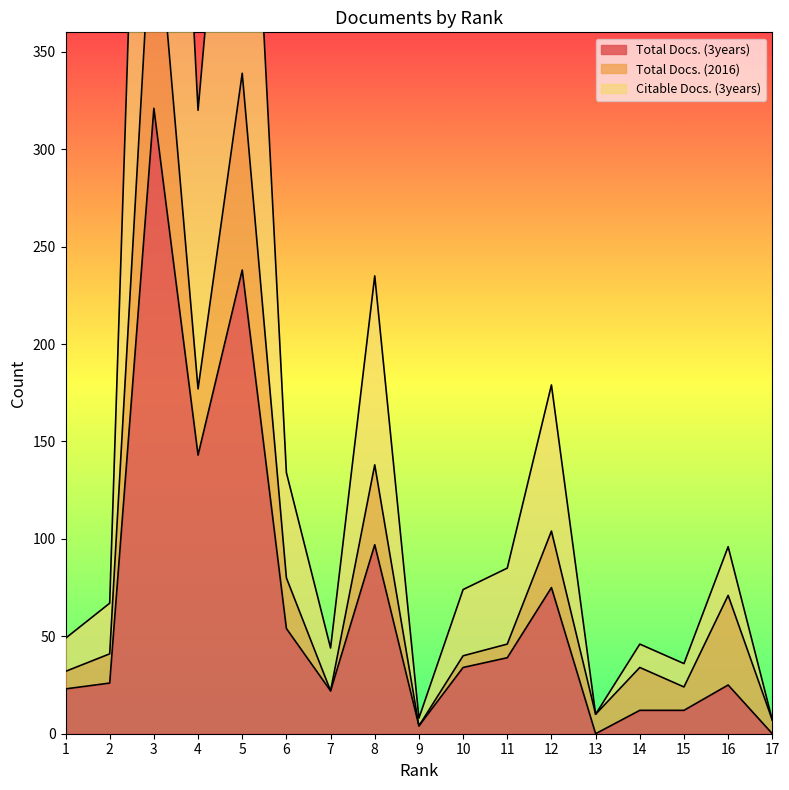

What is the maximum value shown in the chart?

762